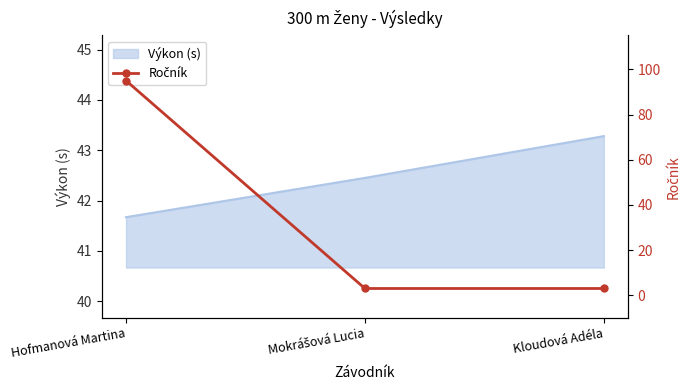

Is it true that Výkon (s) equals 41.7 at Hofmanová Martina?

True